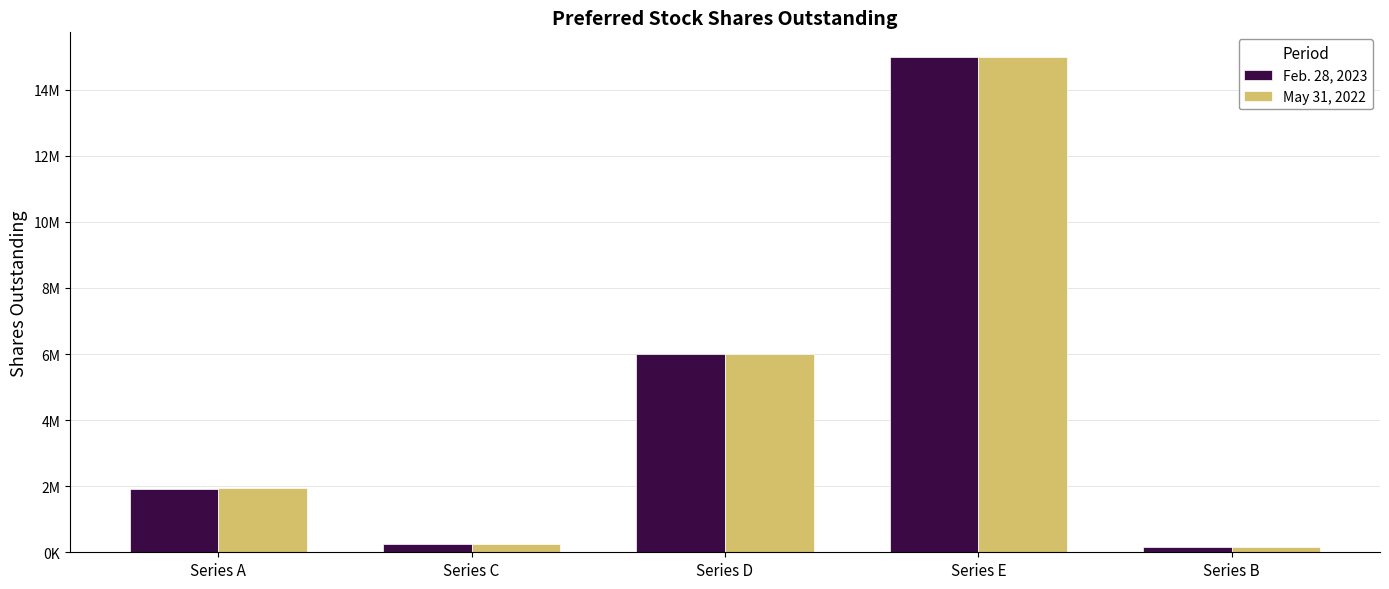

Where is Feb. 28, 2023 nearest to the value 7569750?

Series D